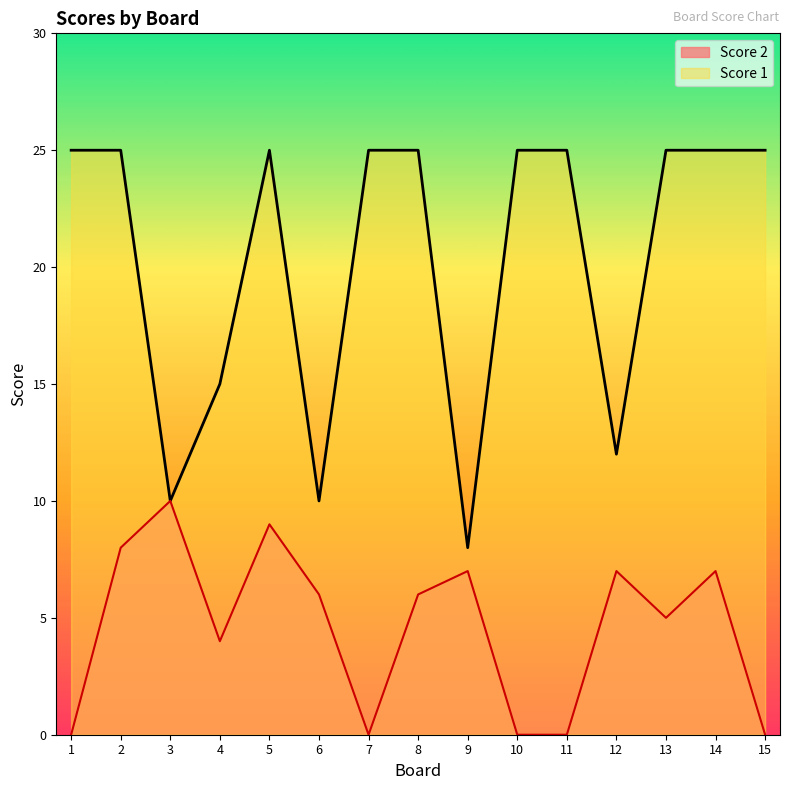

Reading right to left, transcribe all the data shown in this chart.

Score 1: 15=25	14=25	13=25	12=12	11=25	10=25	9=8	8=25	7=25	6=10	5=25	4=15	3=10	2=25	1=25
Score 2: 15=0	14=7	13=5	12=7	11=0	10=0	9=7	8=6	7=0	6=6	5=9	4=4	3=10	2=8	1=0